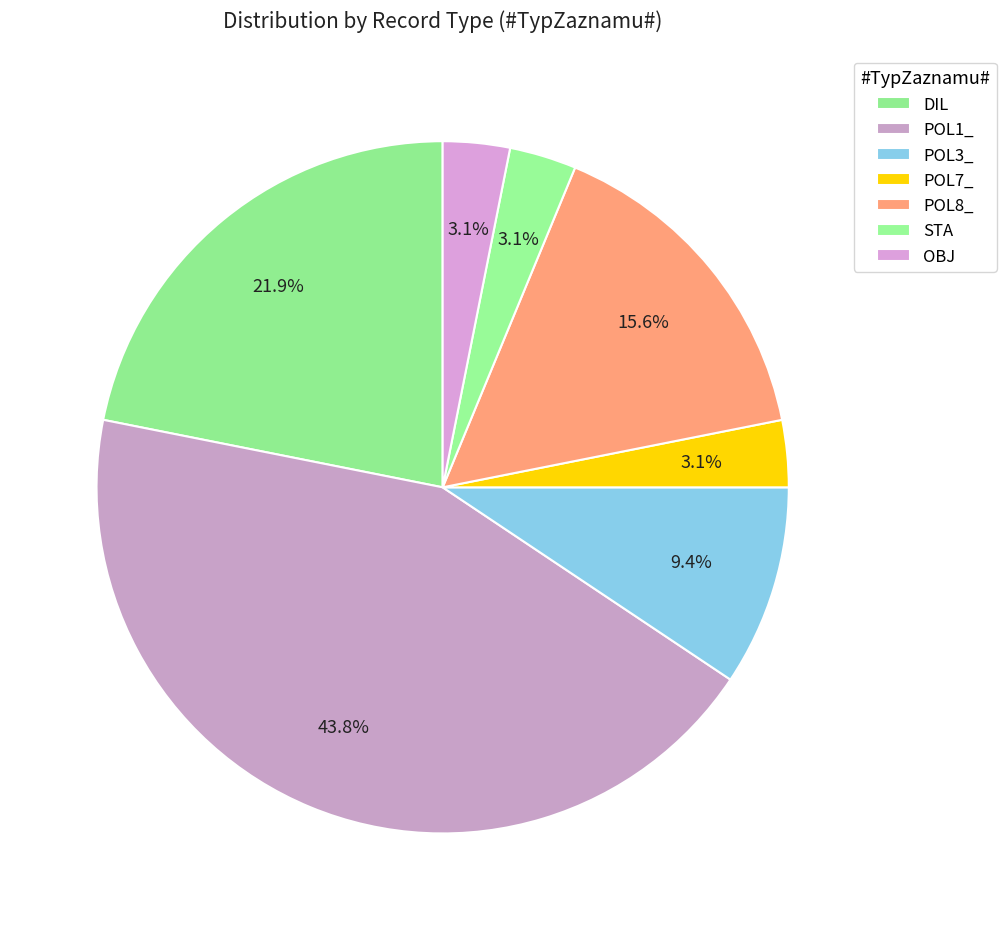

Rank the categories by value from lowest to highest.

POL7_, STA, OBJ, POL3_, POL8_, DIL, POL1_